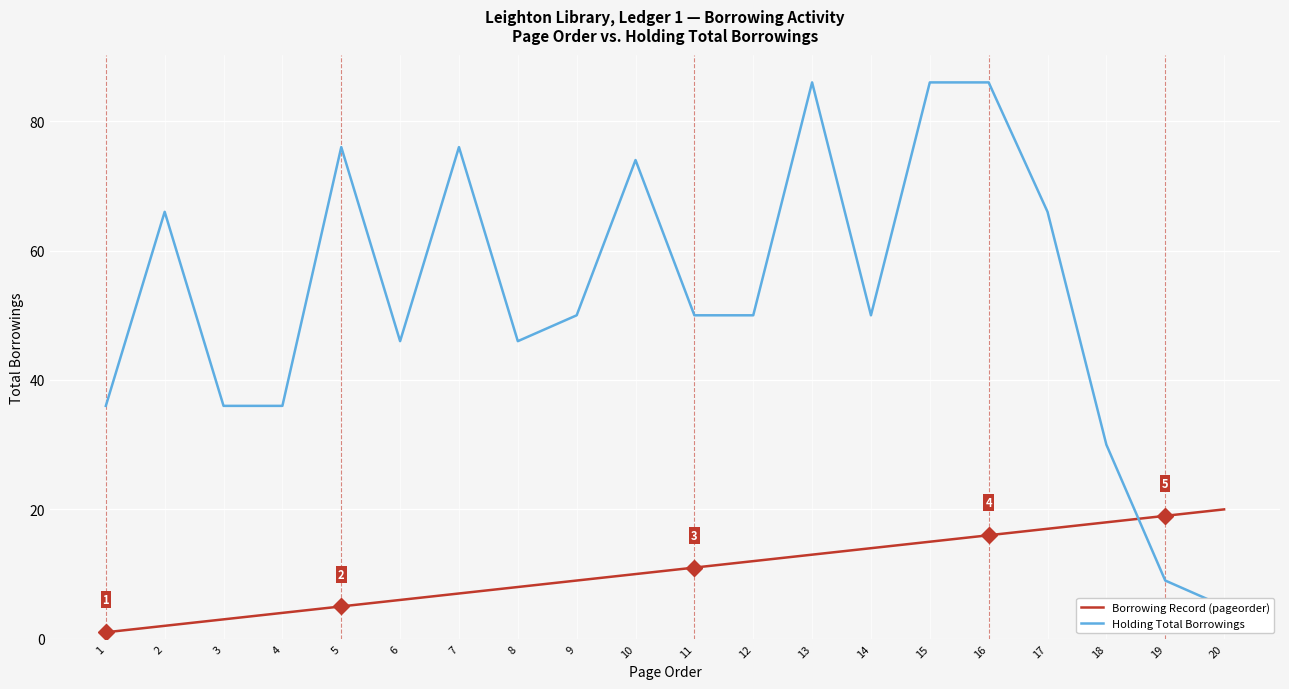

What are all the series names shown in the legend?

Borrowing Record (pageorder), Holding Total Borrowings